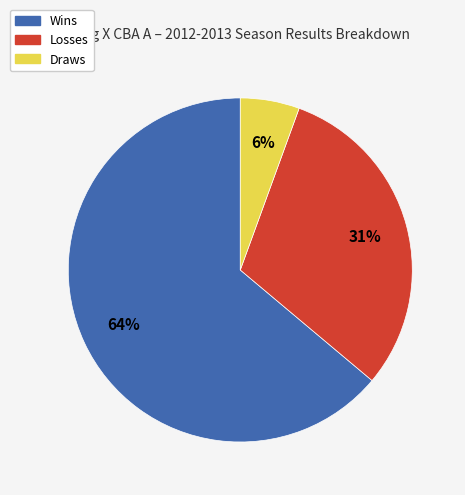

Does any single category account for the majority?

Yes